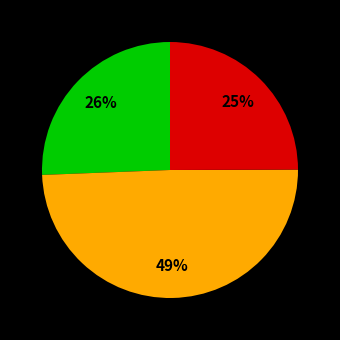

Is there a majority slice in this chart?

No